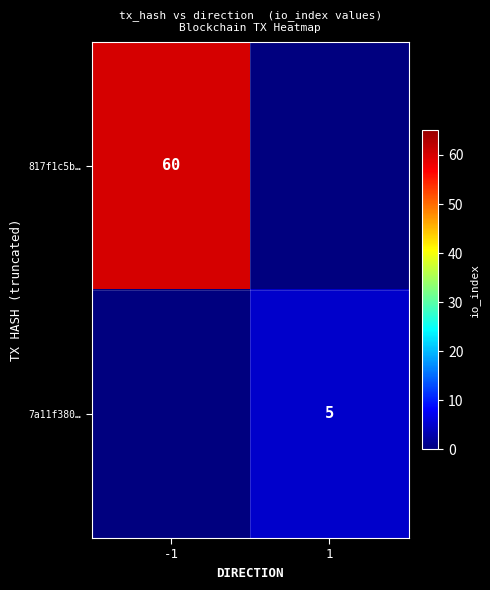

Is it true that 7a11f380… equals 5 at 1?

True